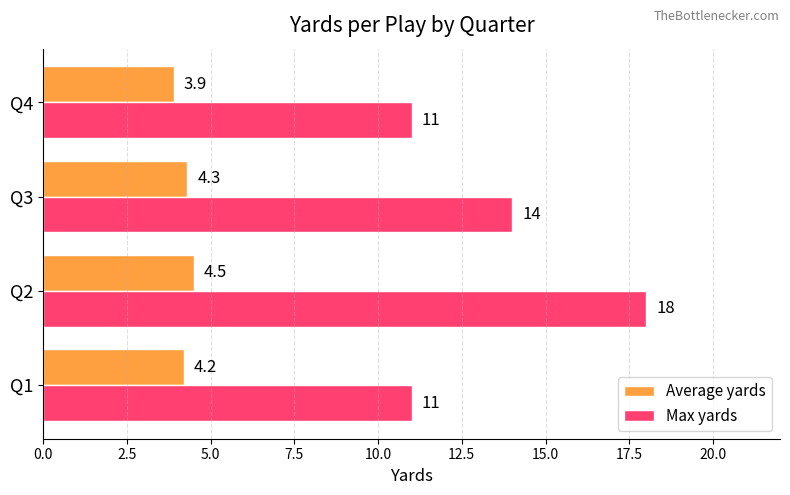

True or false: Average yards has a value of 4.5 at Q2.

True